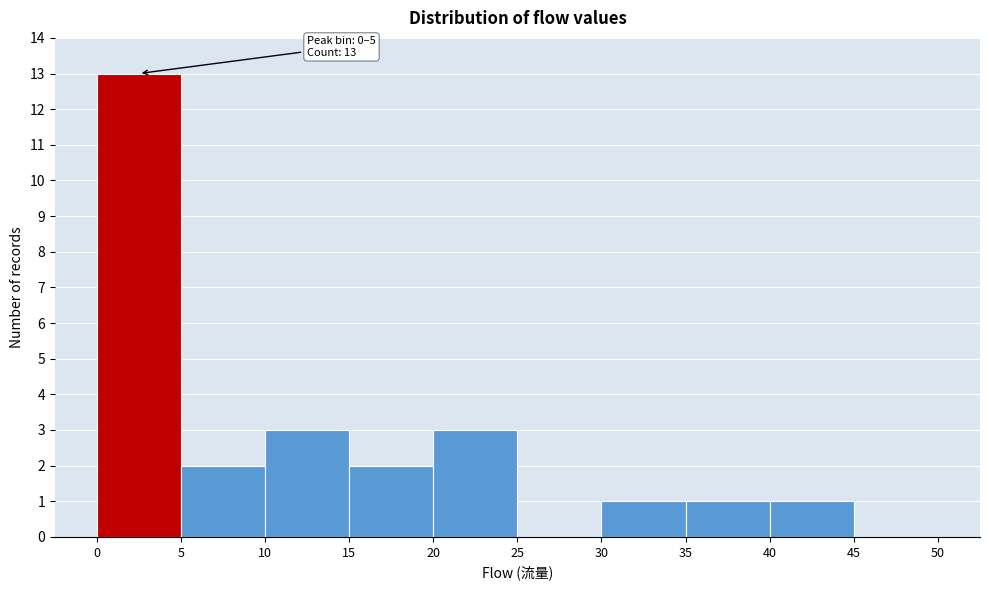

Which range on the x-axis has the tallest bar?

0 to 5